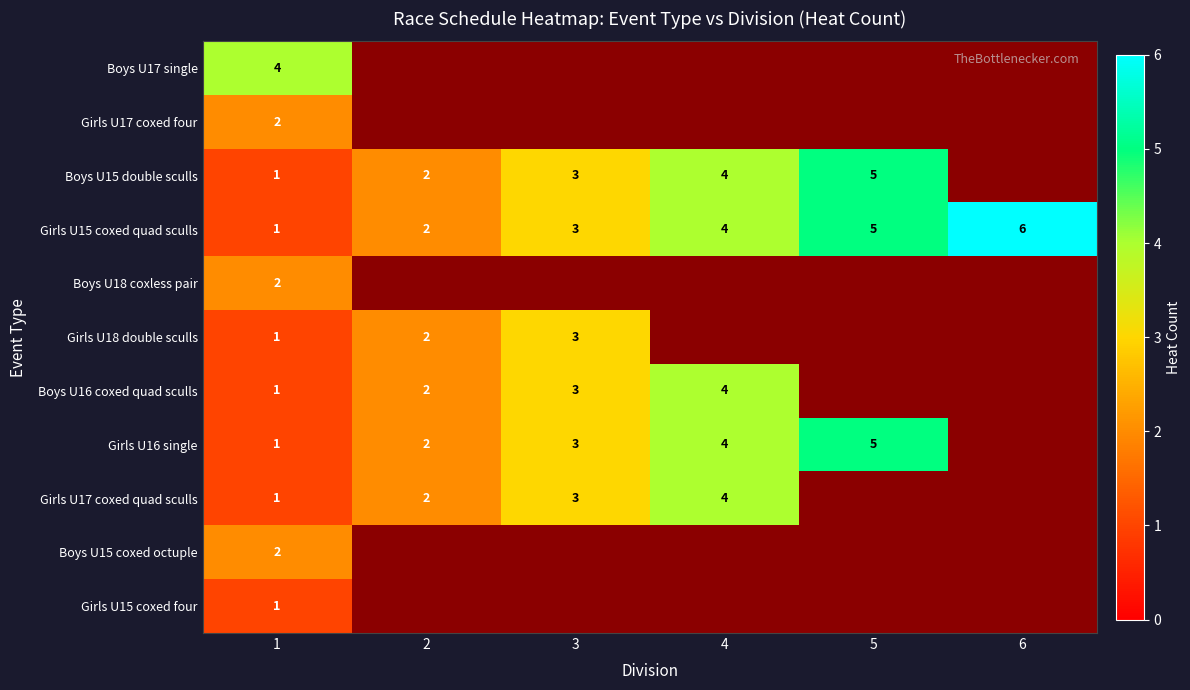

Rank the categories by Girls U15 coxed quad sculls value from highest to lowest.

6, 5, 4, 3, 2, 1